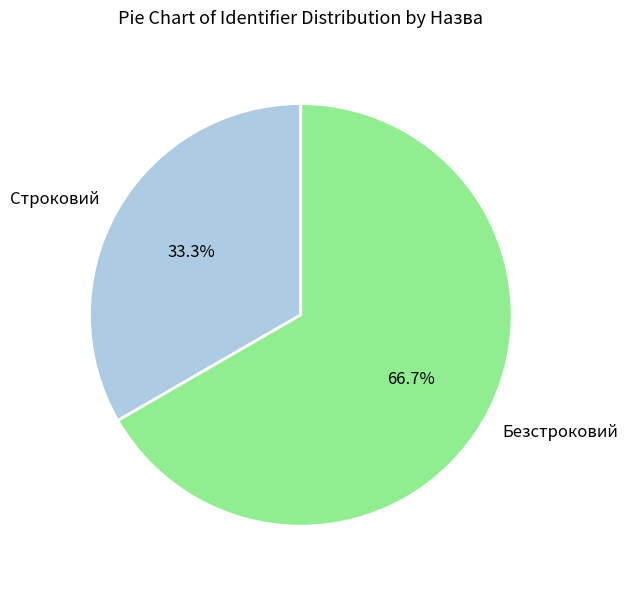

Which category has the smallest portion of the pie?

Строковий